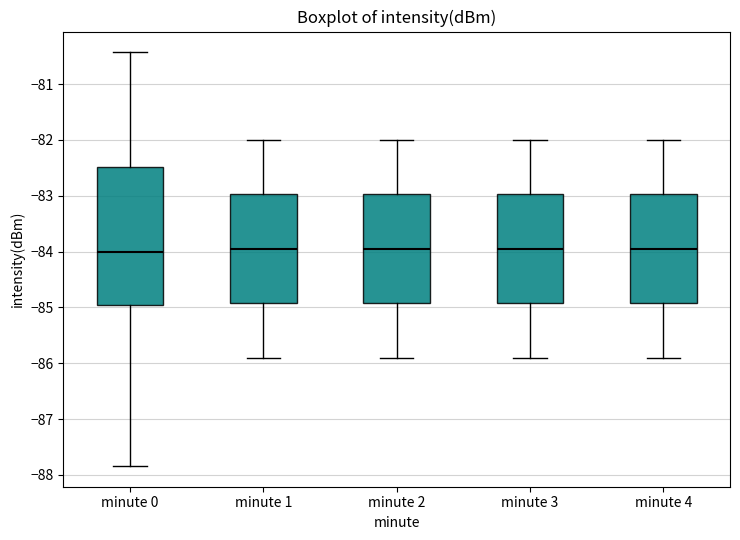

Where is the lower edge of the box for minute 0 on the y-axis? The values are not printed on the chart, so give them approximately, as read against the axis.

-85.0